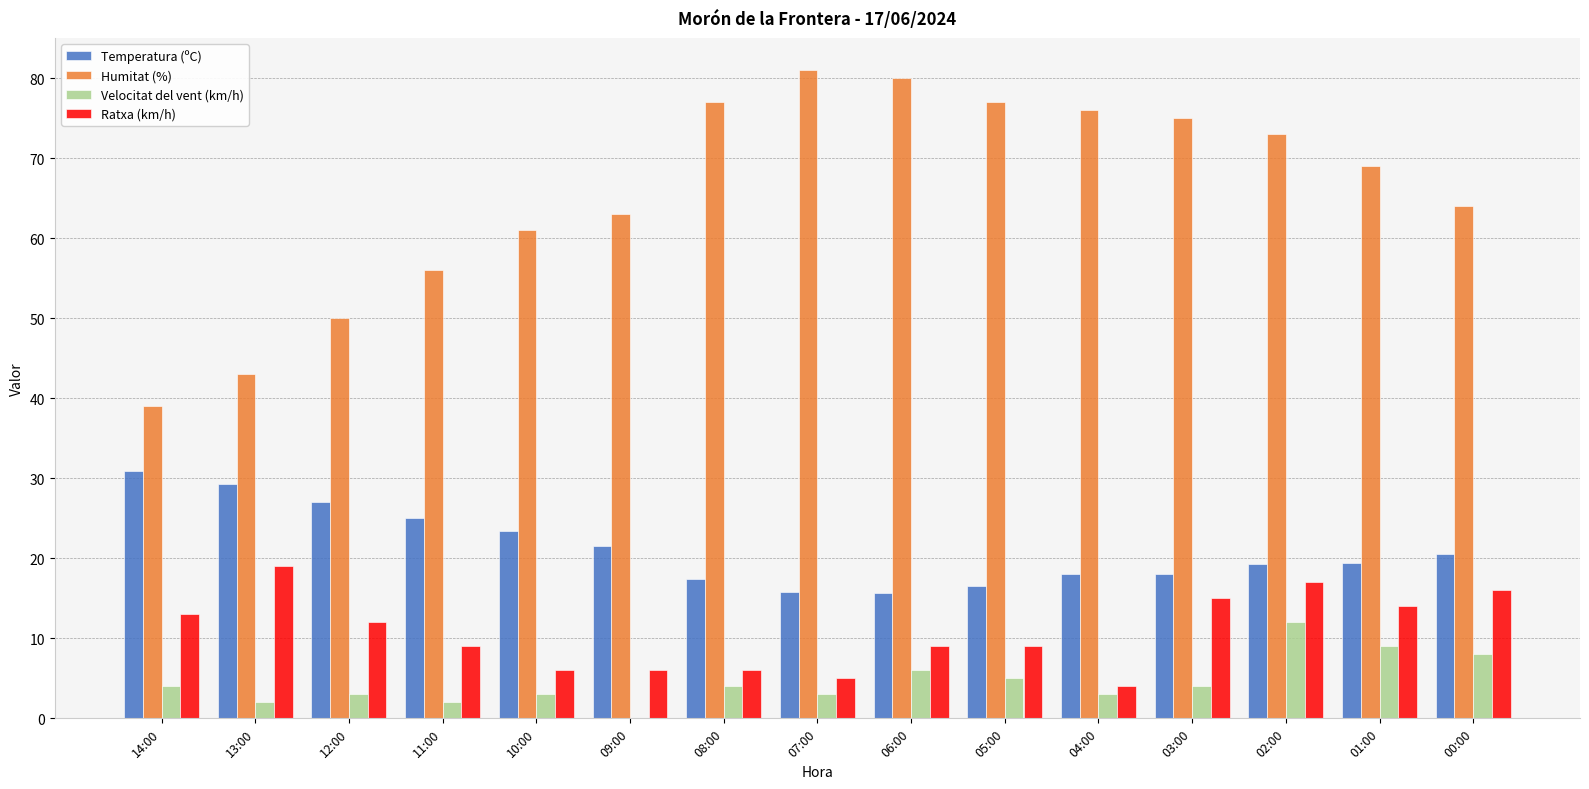

What is the maximum value for Velocitat del vent (km/h)?

12.0